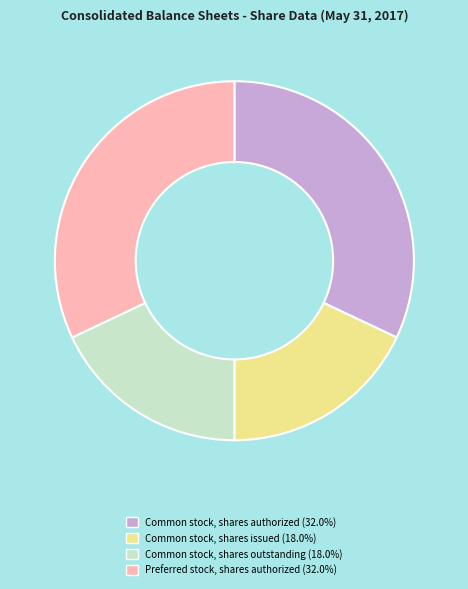

Approximately how many times larger is the value at Common stock, shares outstanding compared to Common stock, shares authorized?

0.6